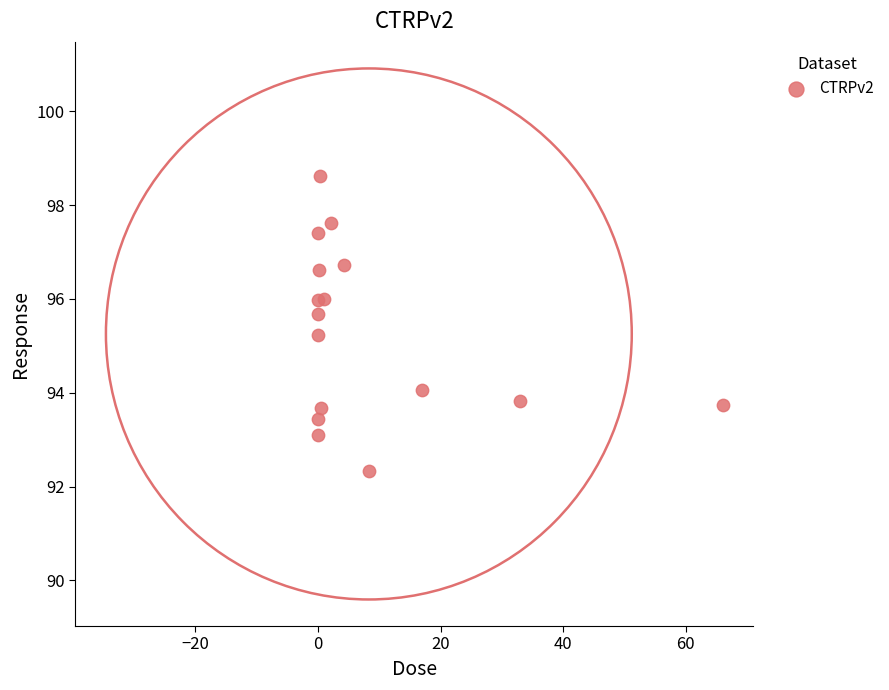

What Y value in the scatter plot is closest to 95?

95.2